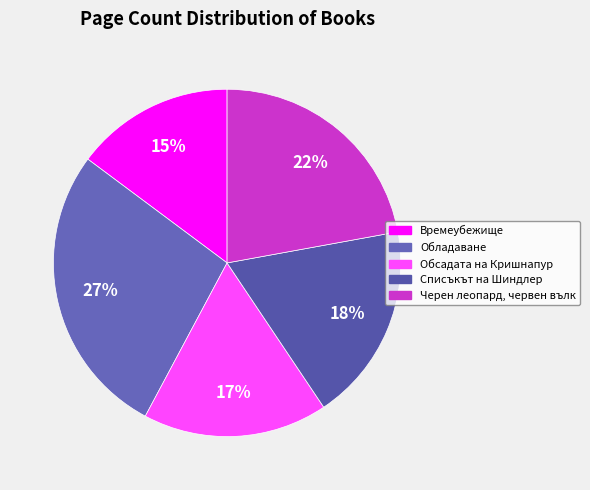

Is the sum of Черен леопард, червен вълк and Списъкът на Шиндлер greater than half?

No